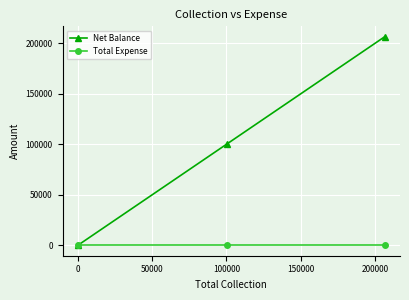

Which series has the largest range (max minus min)?

Net Balance